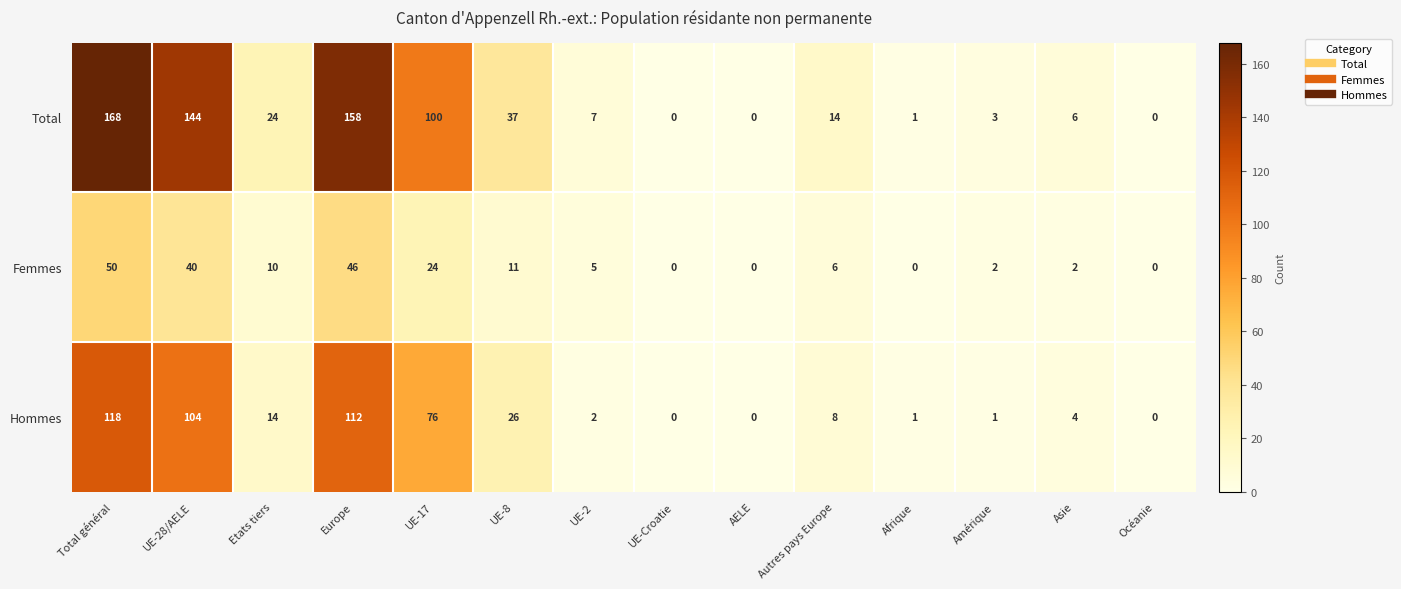

At which category is the sum across all series the highest?

Total général